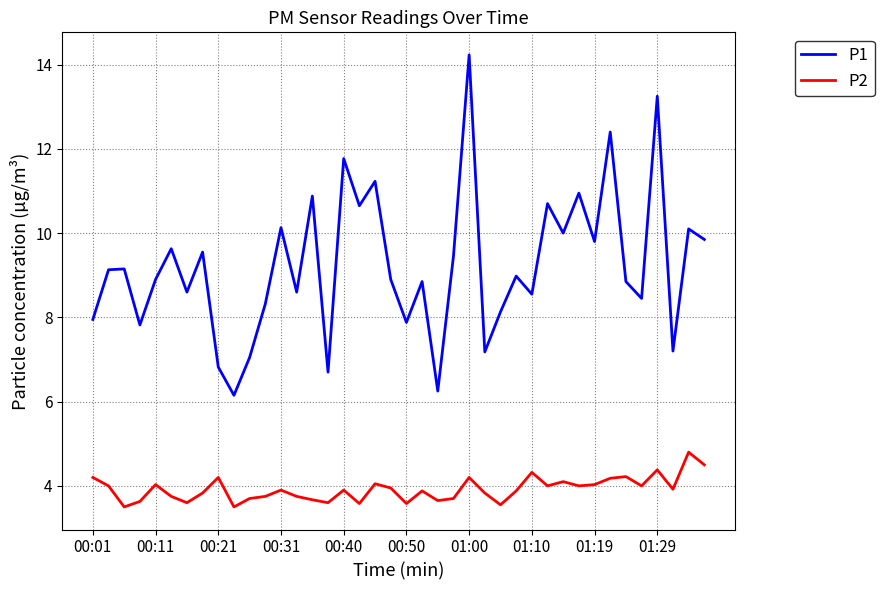

Which series has the widest spread of values?

P1